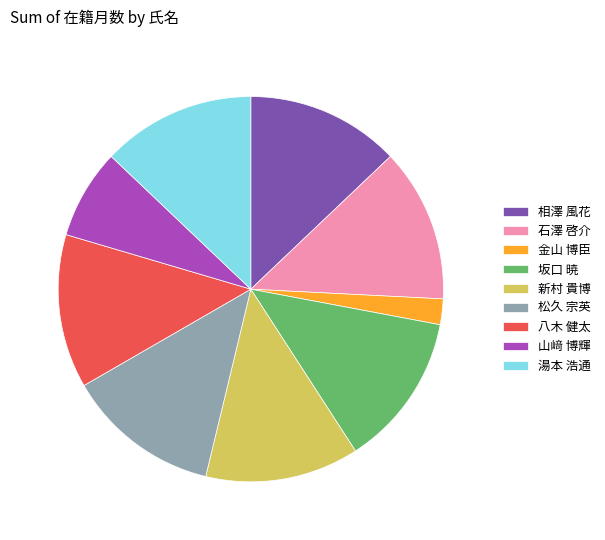

True or false: 山﨑 博輝 accounts for 19% of the total.

False